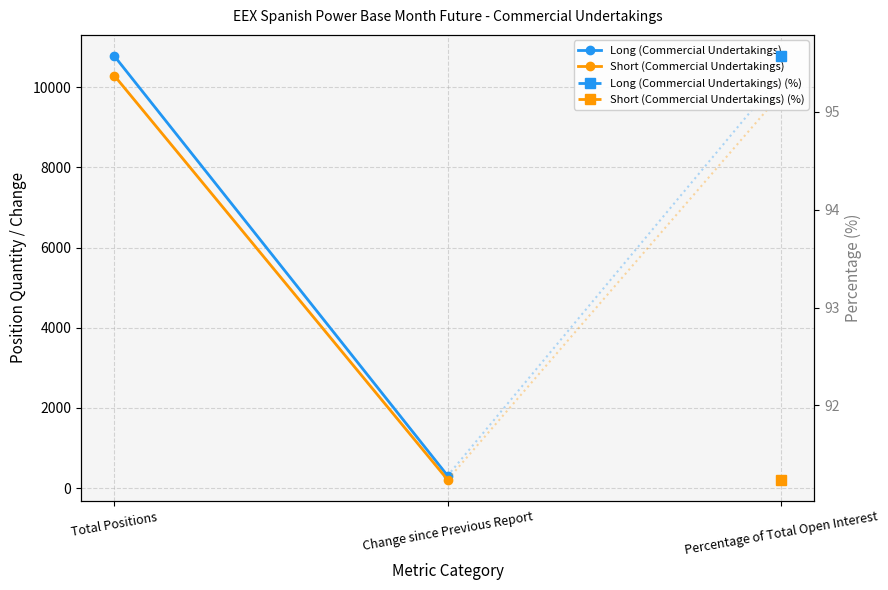

Is the value of Short (Commercial Undertakings) at Change since Previous Report greater than the value of Long (Commercial Undertakings) at Total Positions?

No